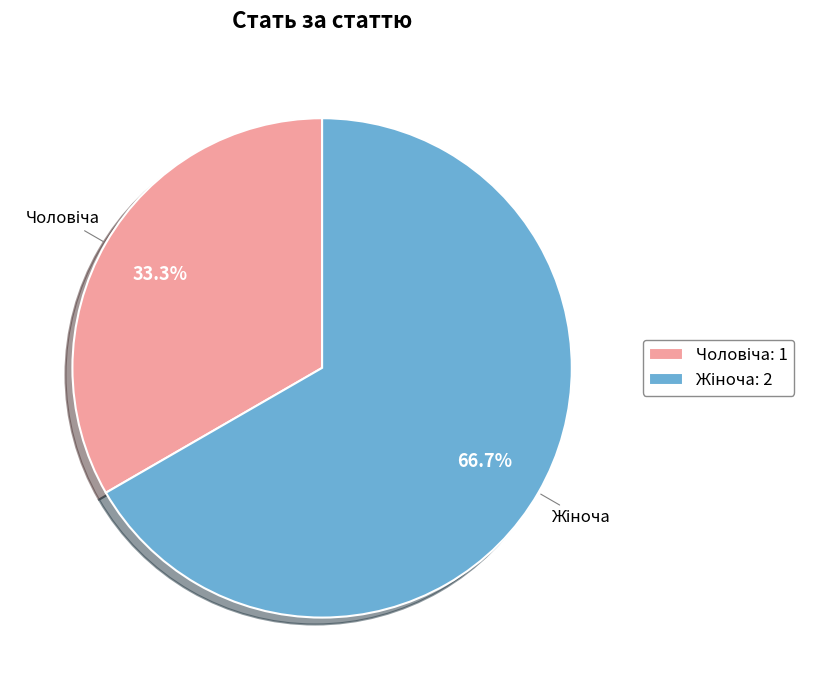

Does any single category account for the majority?

Yes